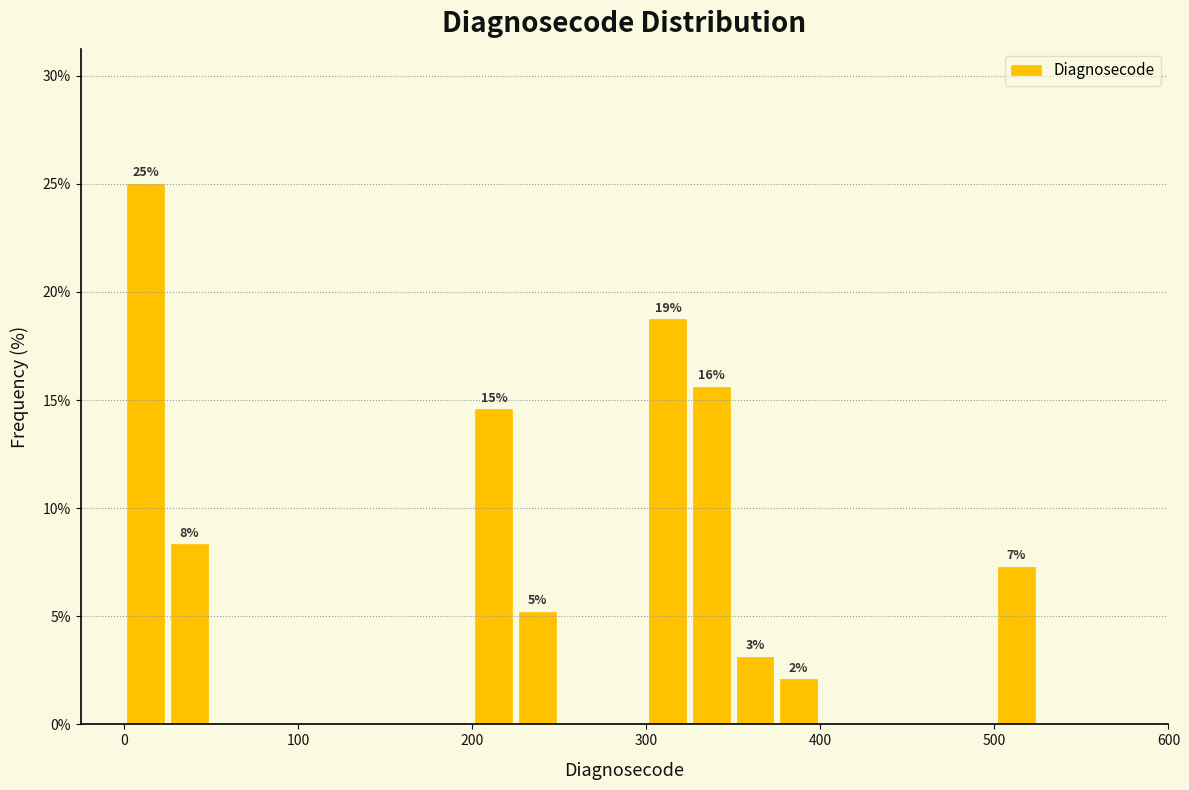

Around what value on the x-axis is the tallest bar? Give the approximate position of its centre, as read against the axis.

10